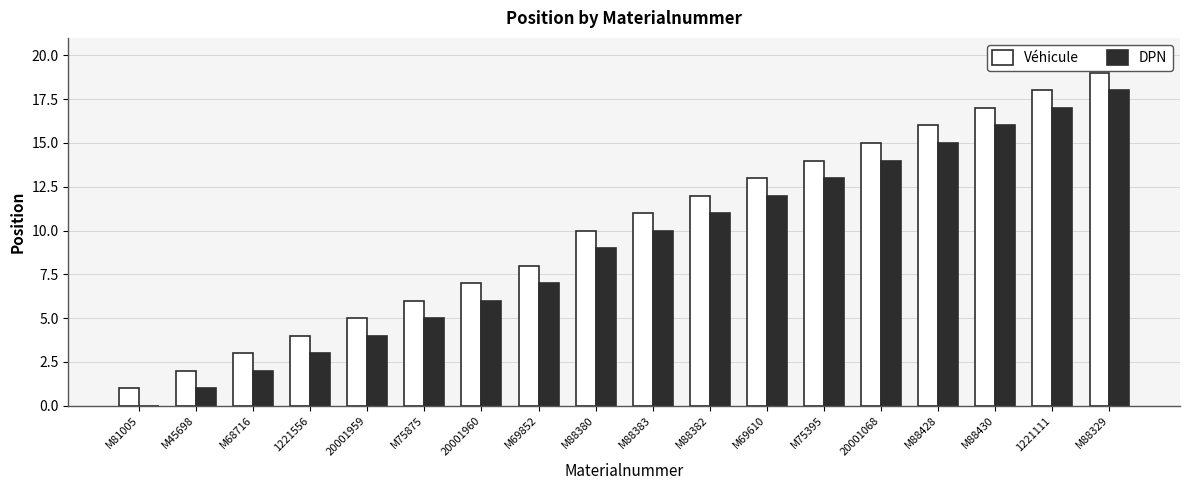

Which label corresponds to the largest value in the chart?

M88329